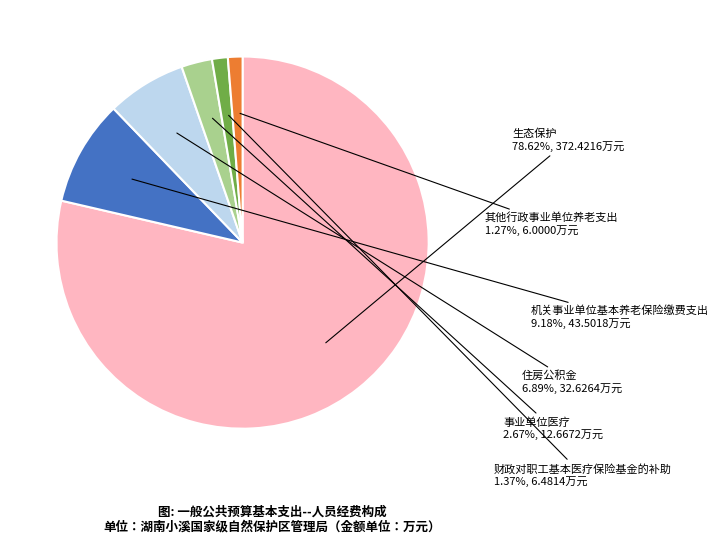

Does any single category account for the majority?

Yes